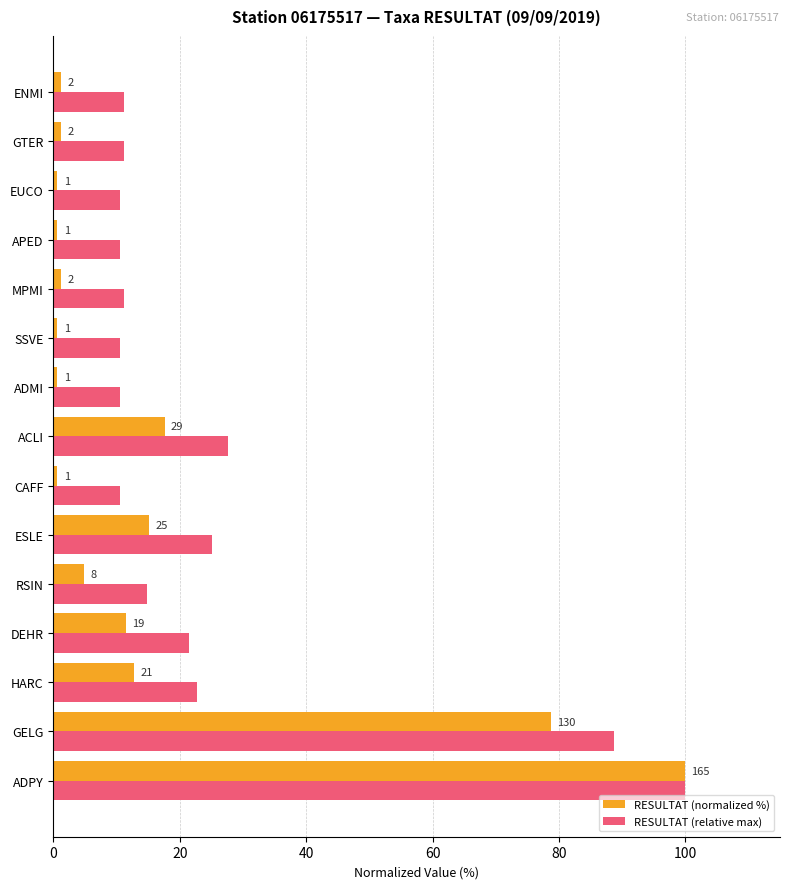

What is the difference between the maximum and minimum values in the RESULTAT (normalized %) series?

99.4